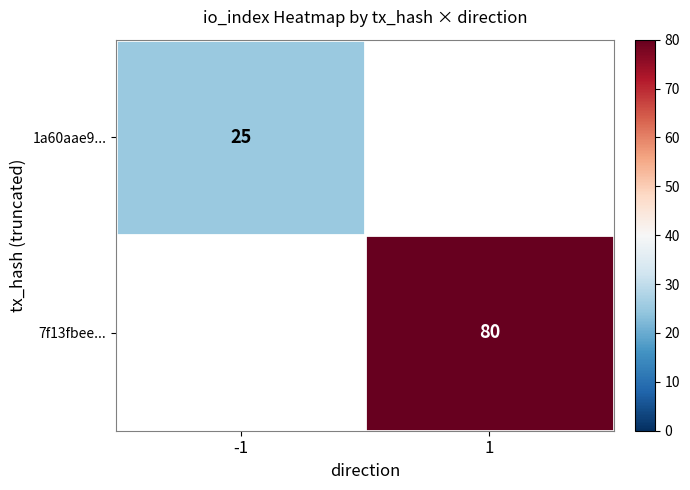

The value of 1a60aae9... at -1 is 39. True or false?

False